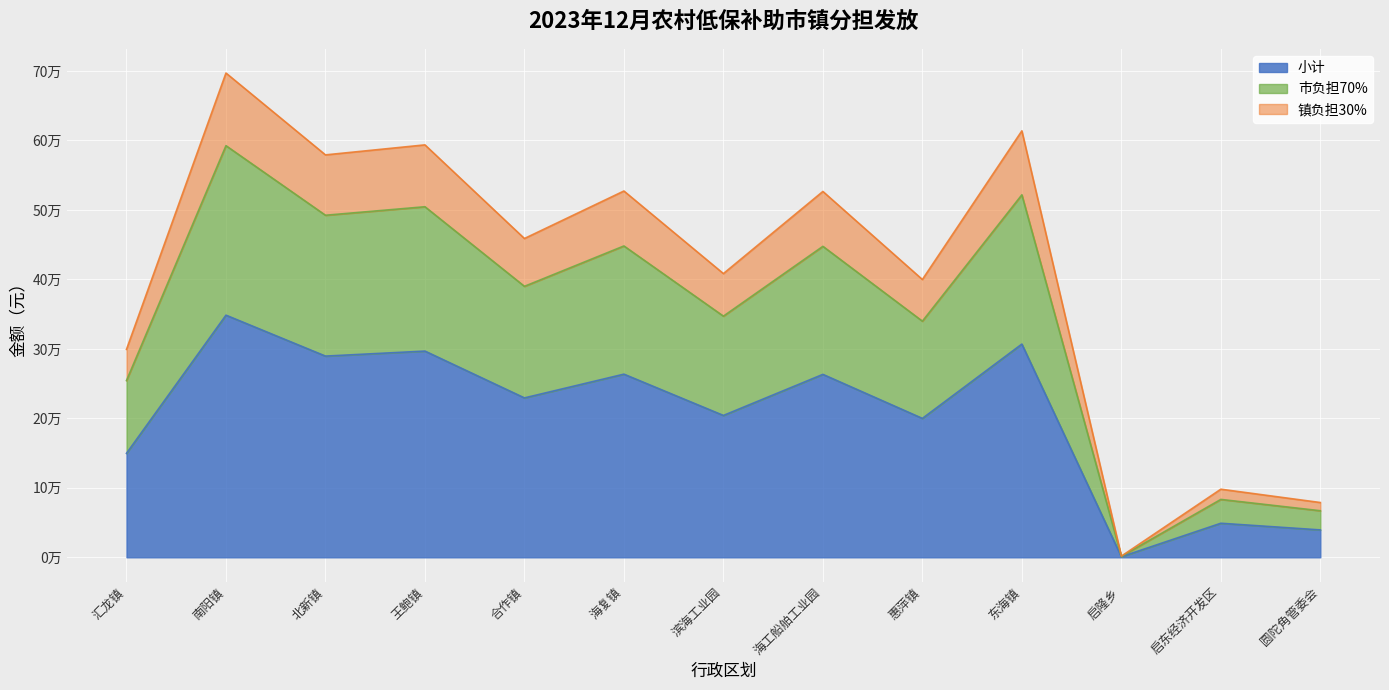

What position from the left is 东海镇?

10